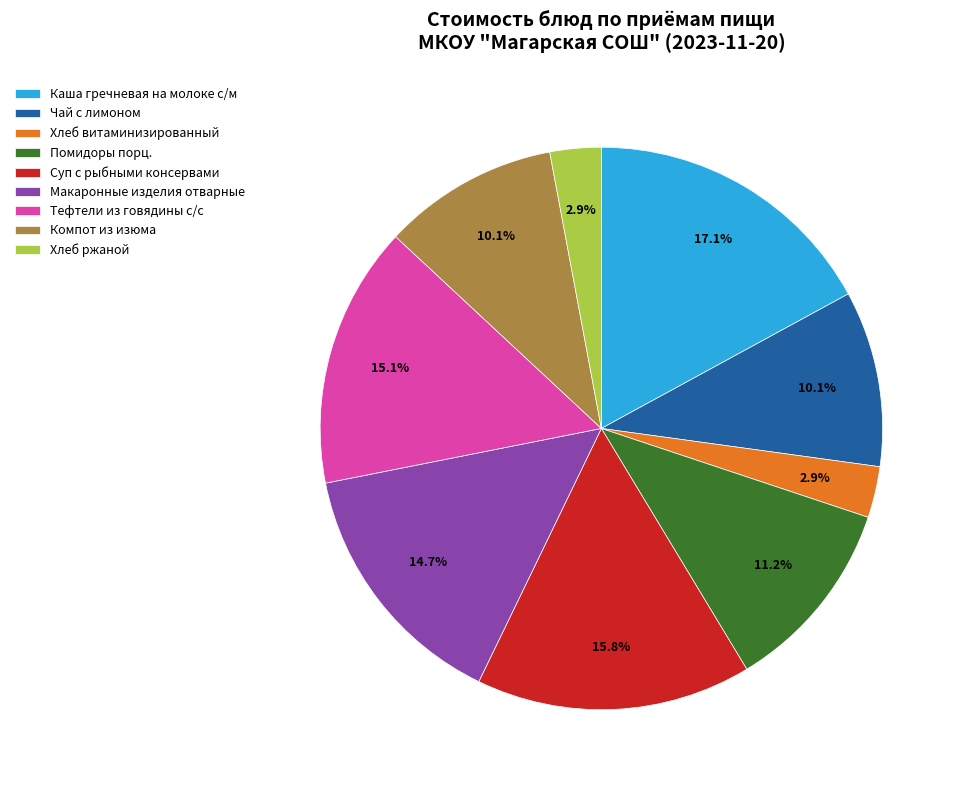

What percentage is the Суп с рыбными консервами slice, to the nearest percent?

16%